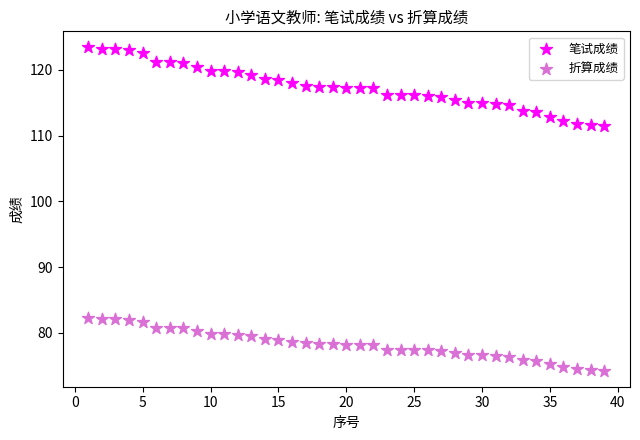

What are all the series names shown in the legend?

笔试成绩, 折算成绩